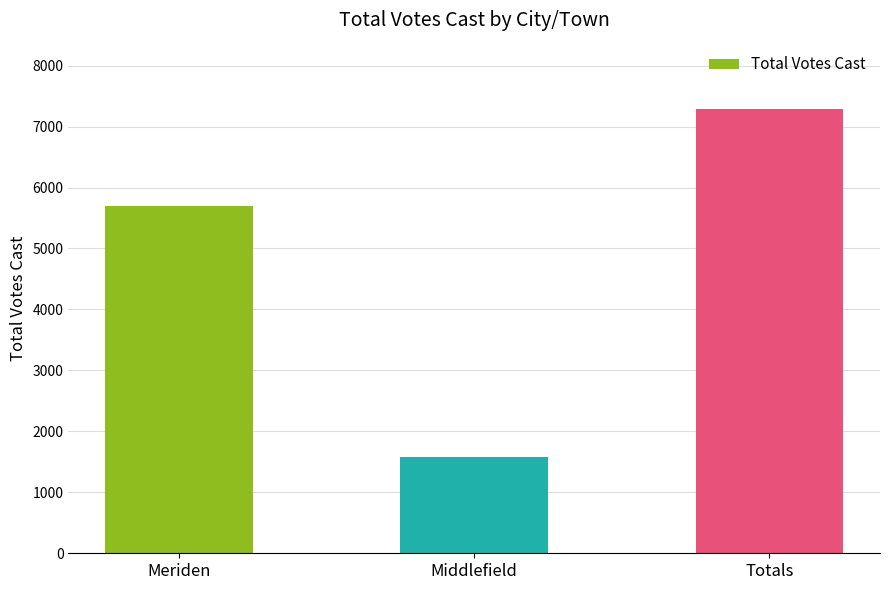

Where is the data nearest to the value 4435?

Meriden